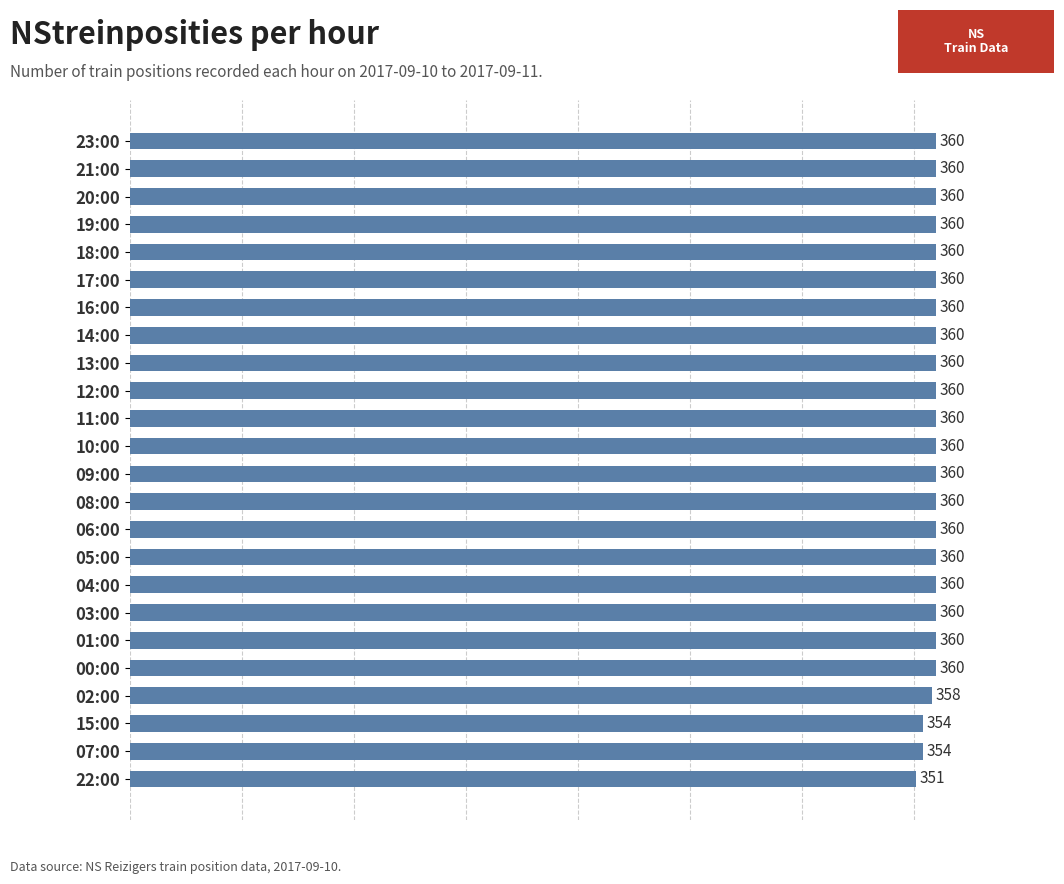

How many values are between 360 and 361?

20